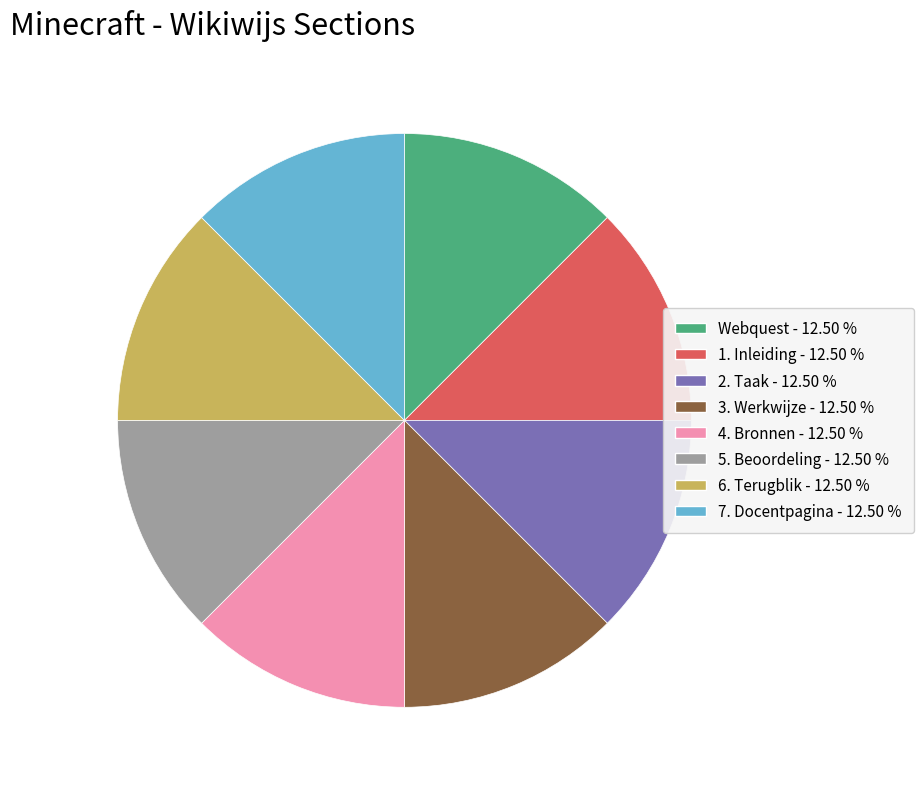

Count the number of slices in the pie.

8